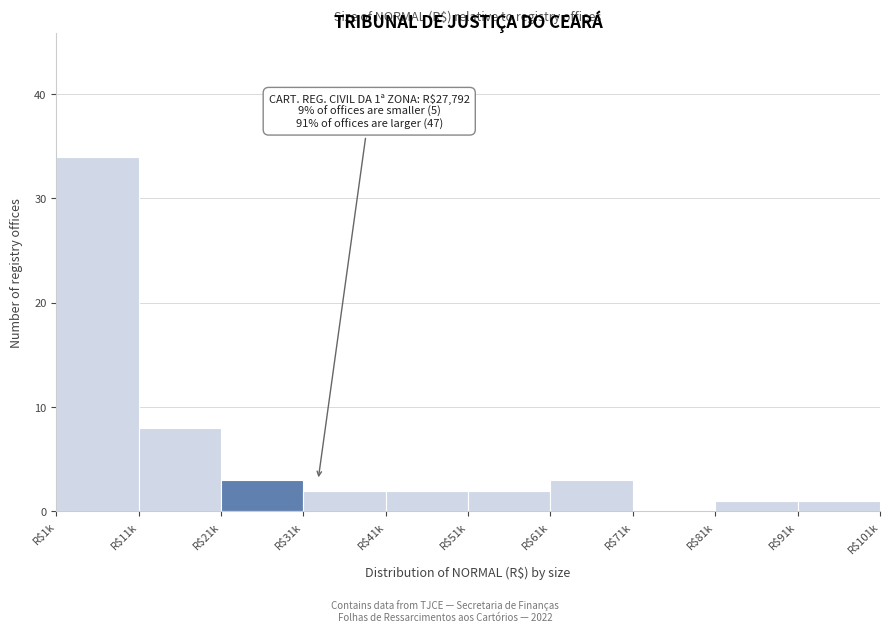

Is it true that the value at R$1k is 34?

True